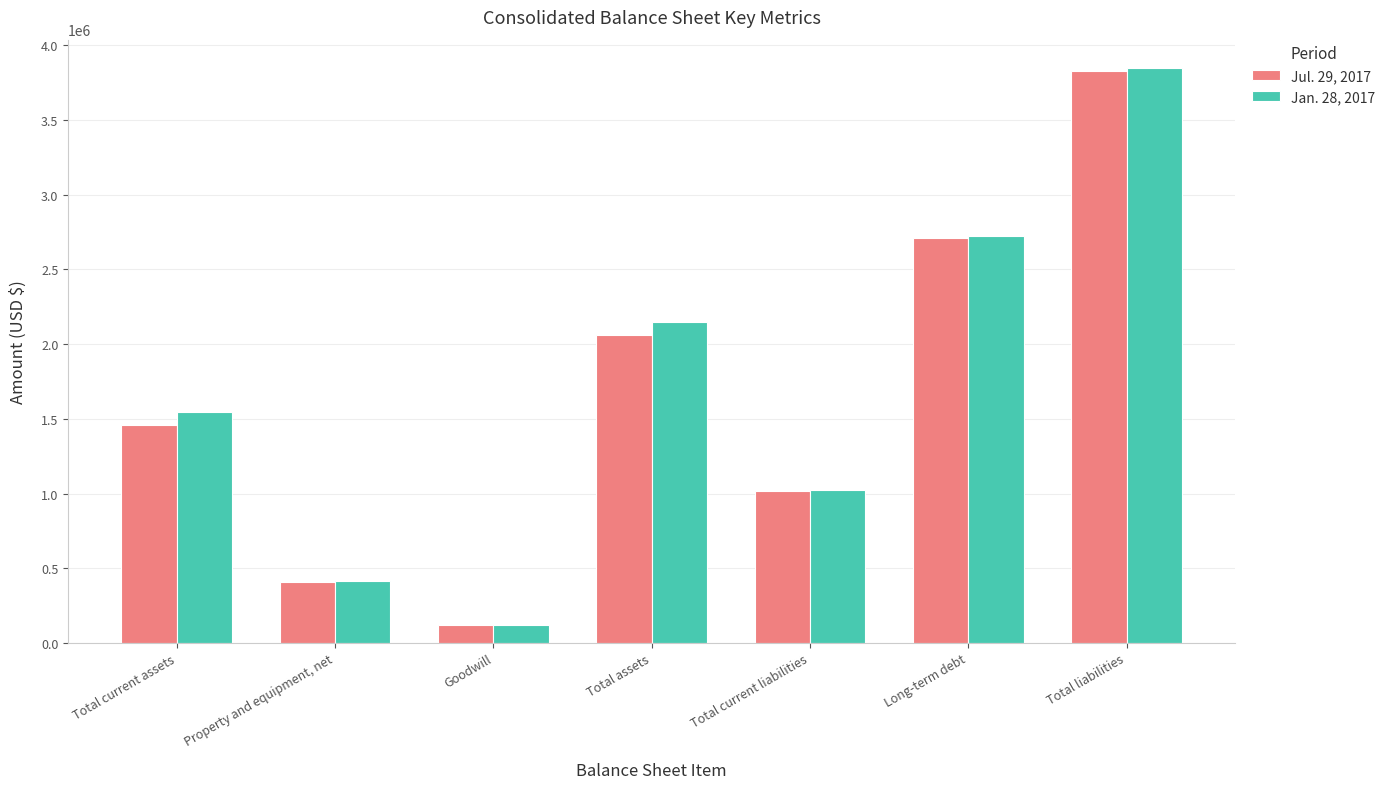

Rank the series at Total assets from lowest to highest value.

Jul. 29, 2017, Jan. 28, 2017